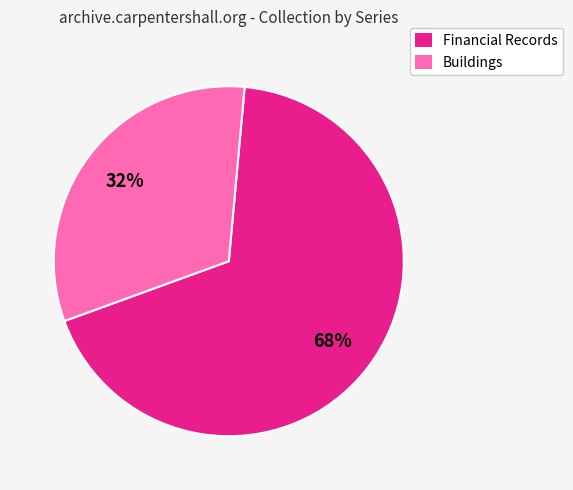

To the nearest percent, what portion does Financial Records represent?

68%